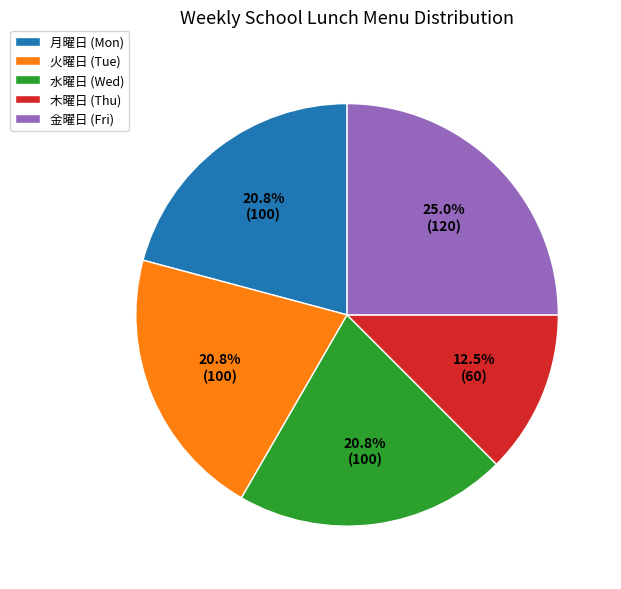

What percentage is the 水曜日 slice, to the nearest percent?

21%